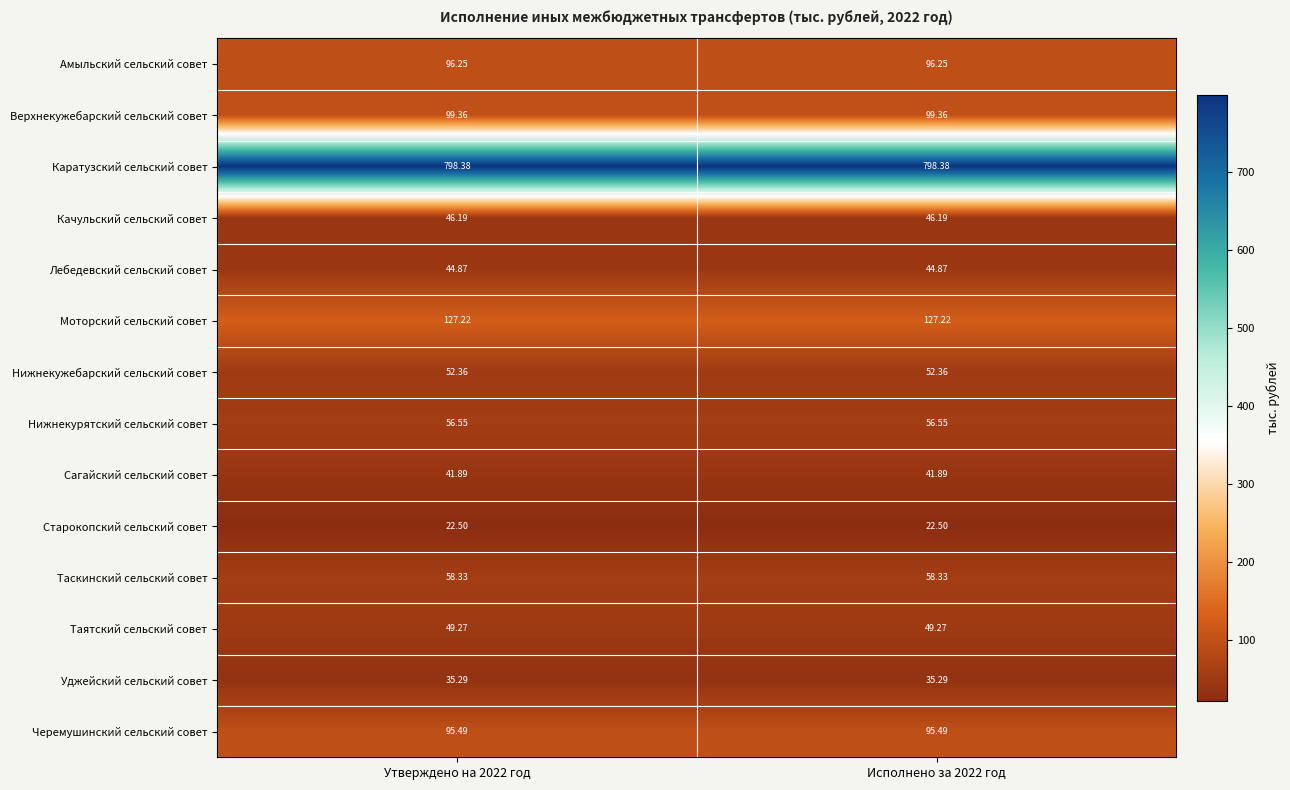

Which series has the largest total across all categories?

Каратузский сельский совет